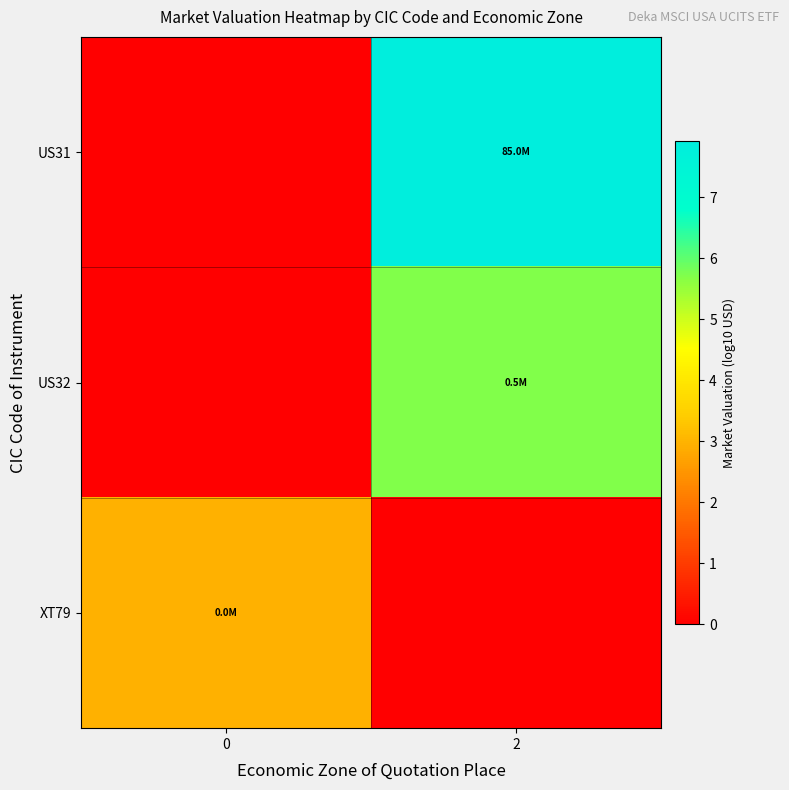

What is the spread (max minus min) of values at 2?

7.9